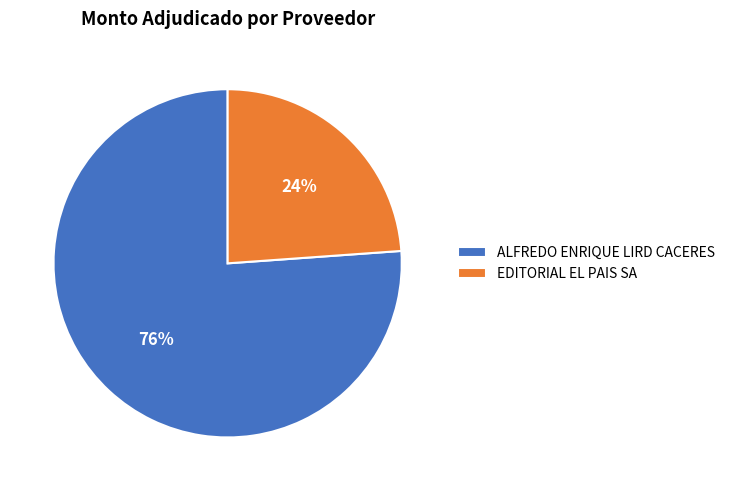

What percentage is the EDITORIAL EL PAIS SA slice, to the nearest percent?

24%